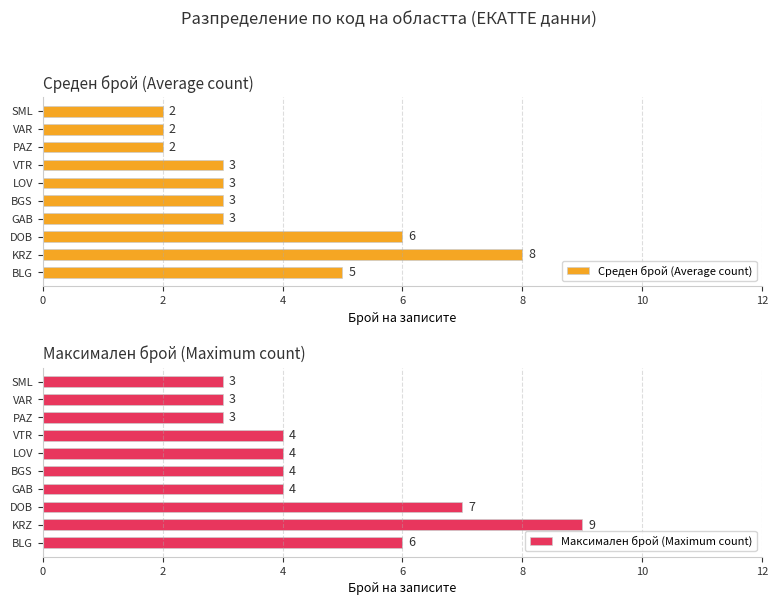

What are all the series names shown in the legend?

Среден брой (Average count), Максимален брой (Maximum count)